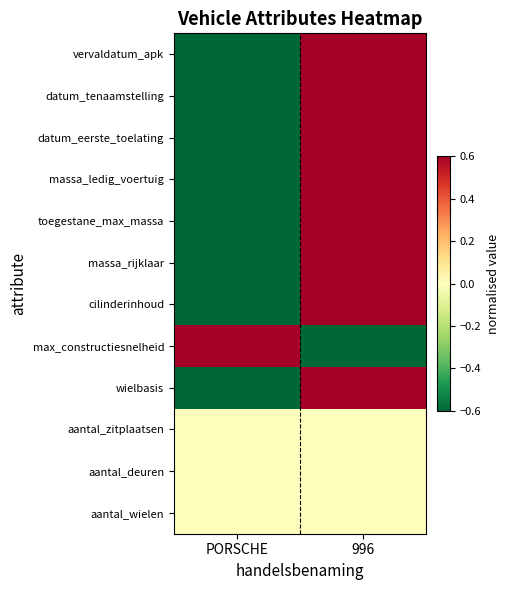

Reading right to left, transcribe all the data shown in this chart.

vervaldatum_apk: 996=1	PORSCHE=-1
datum_tenaamstelling: 996=1	PORSCHE=-1
datum_eerste_toelating: 996=1	PORSCHE=-1
massa_ledig_voertuig: 996=1	PORSCHE=-1
toegestane_max_massa: 996=1	PORSCHE=-1
massa_rijklaar: 996=1	PORSCHE=-1
cilinderinhoud: 996=1	PORSCHE=-1
max_constructiesnelheid: 996=-1	PORSCHE=1
wielbasis: 996=1	PORSCHE=-1
aantal_zitplaatsen: 996=0	PORSCHE=0
aantal_deuren: 996=0	PORSCHE=0
aantal_wielen: 996=0	PORSCHE=0